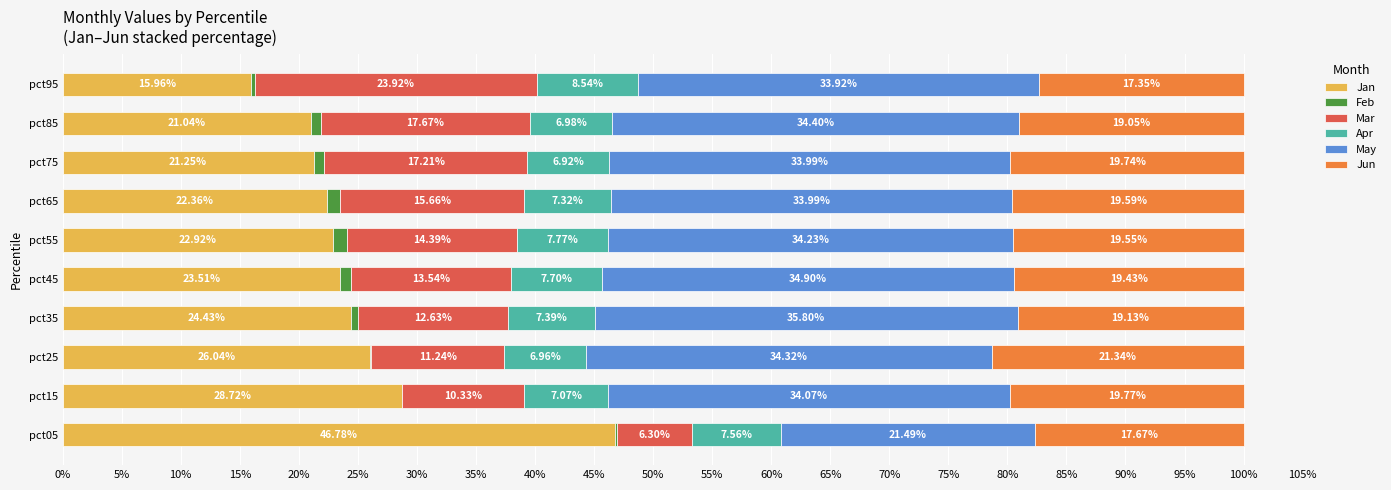

What is the total value across all series at pct65?

100.0